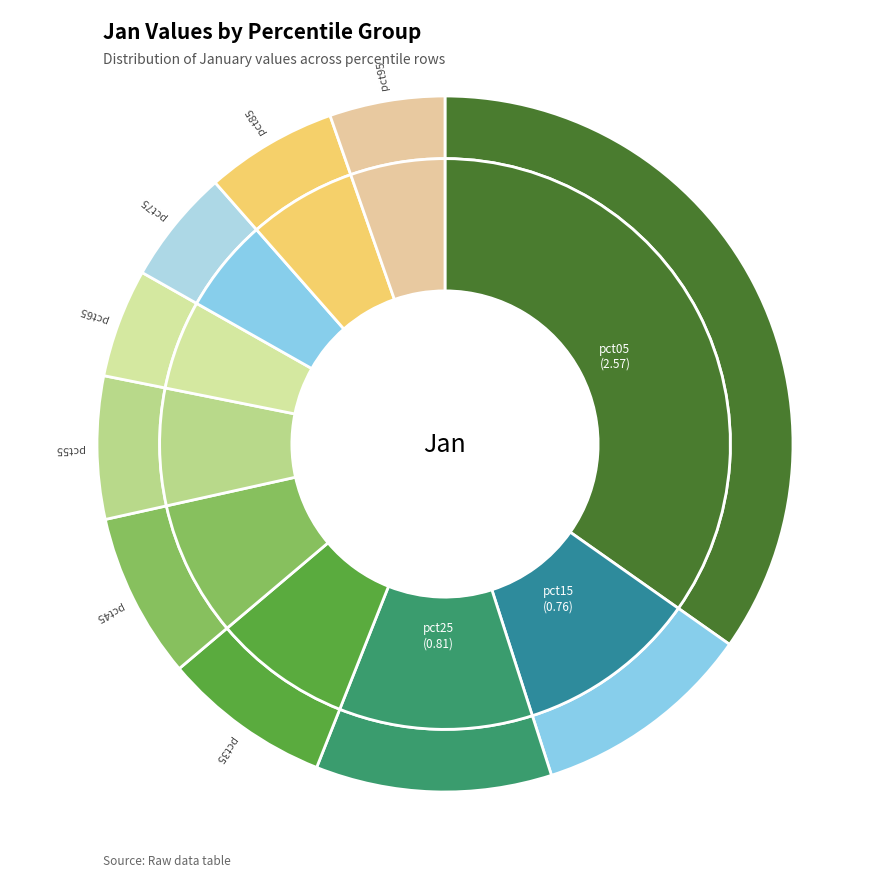

What is the largest slice in the pie chart?

pct05